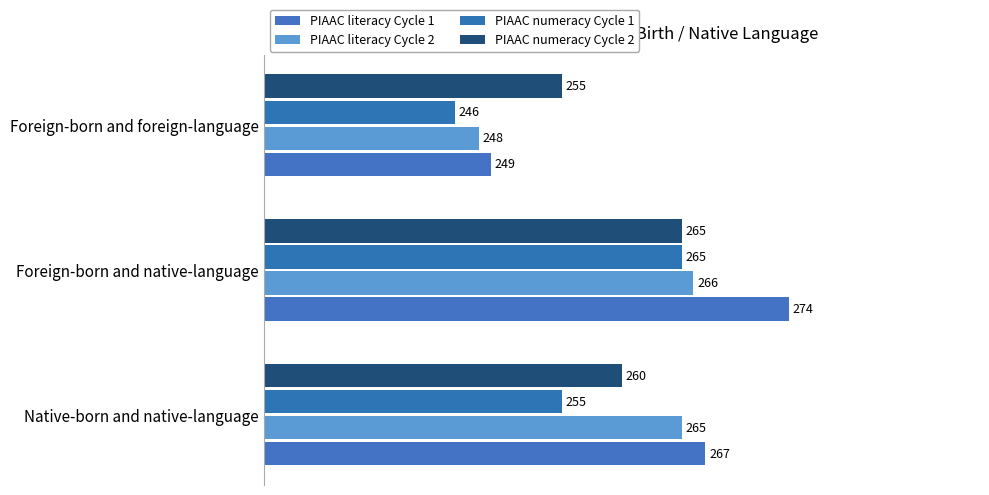

How many categories are shown in the chart?

3